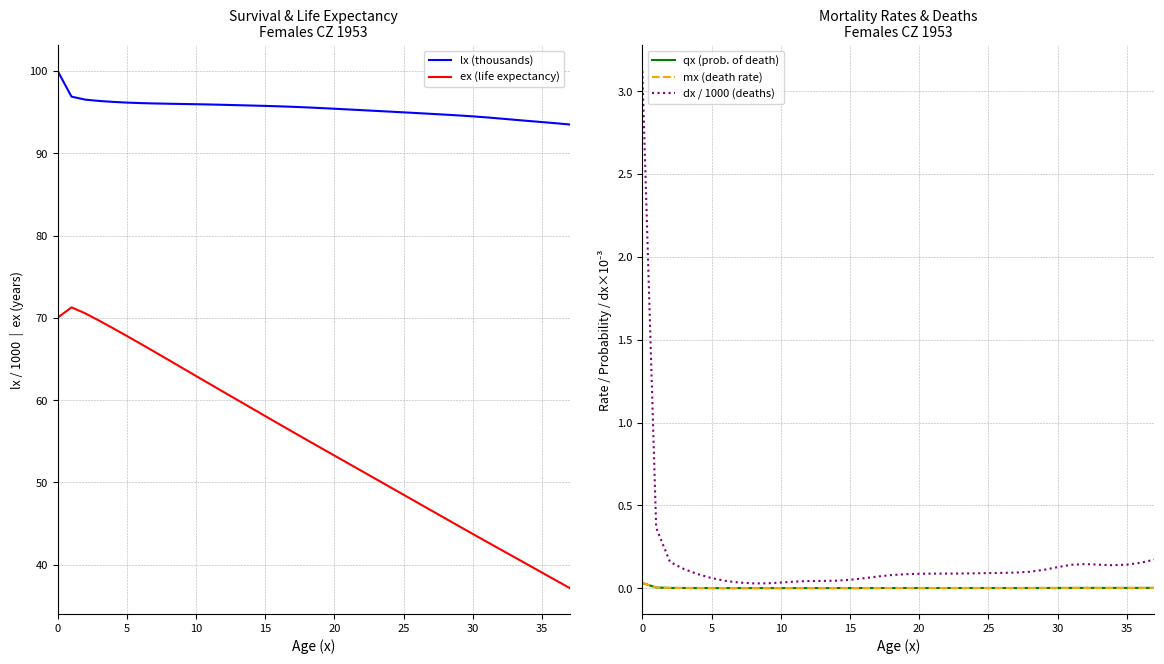

How many lines are shown in the chart?

5